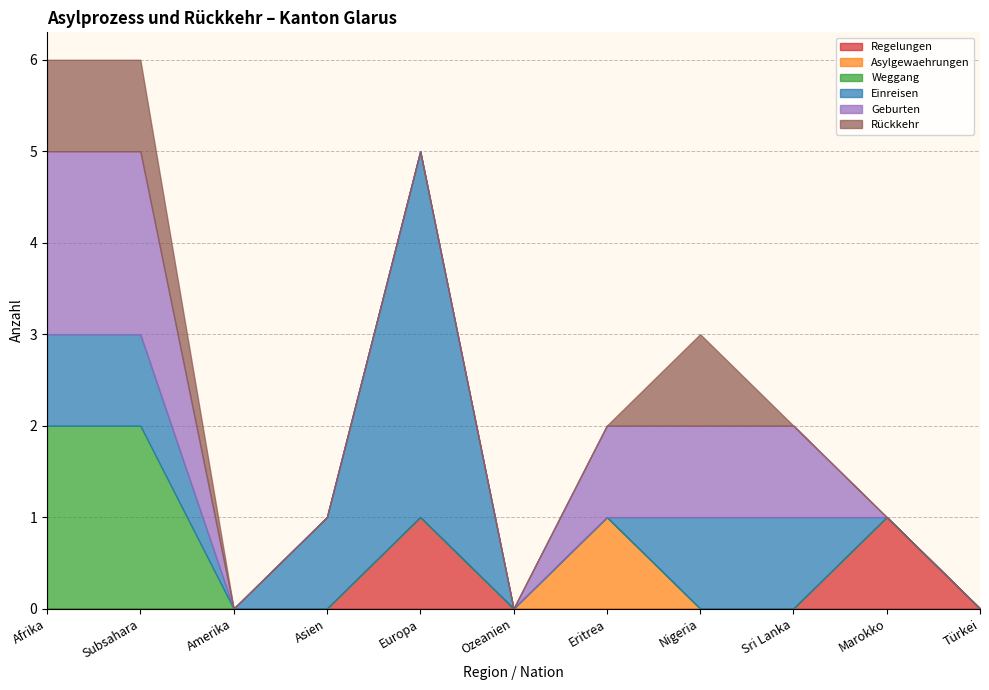

Is it true that Einreisen equals 0 at Nigeria?

False